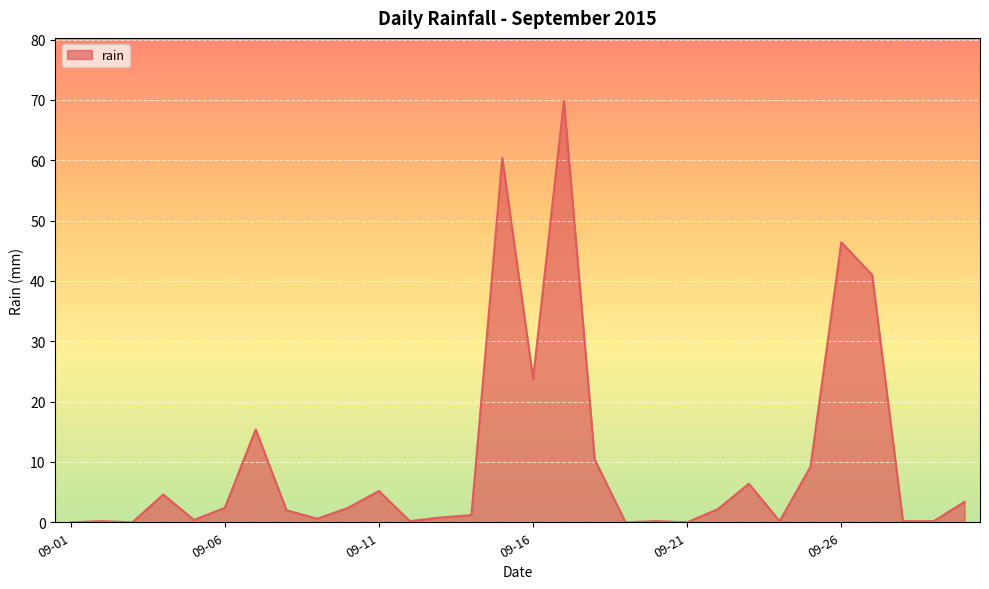

What is the difference between the maximum and minimum values?

69.8